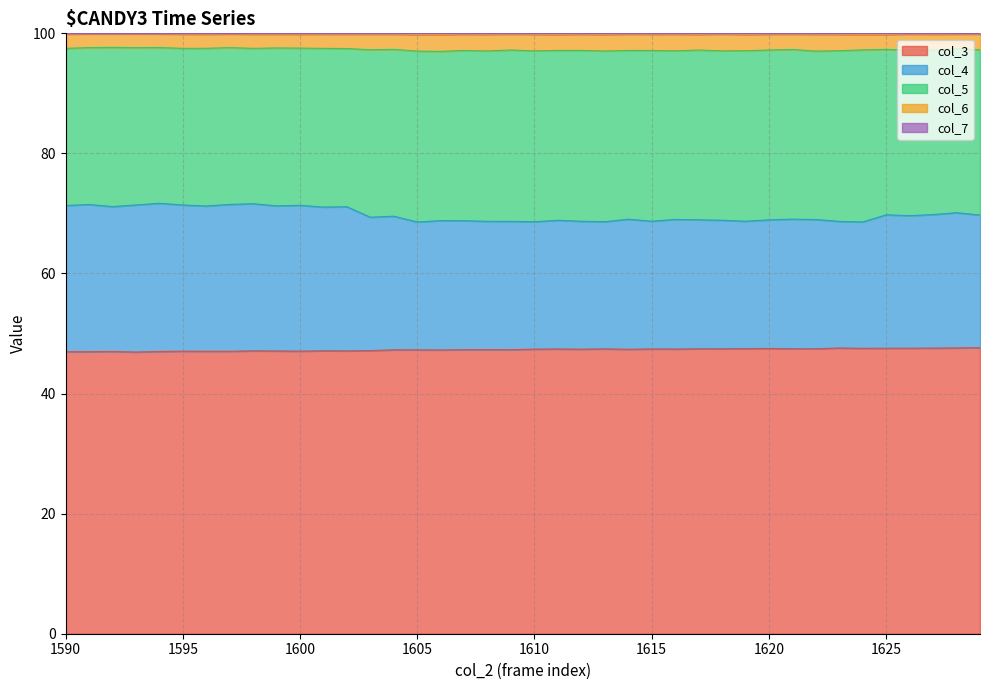

What is the lowest value of the col_3 series?

46.9